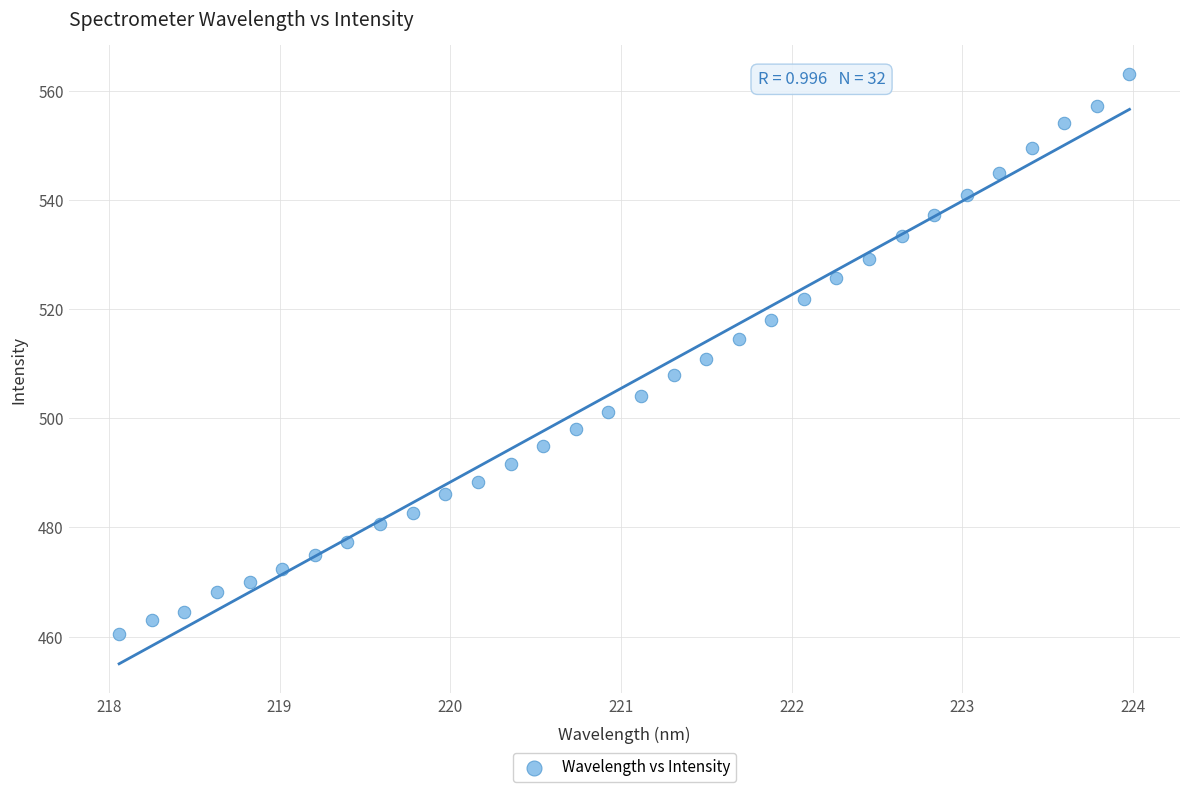

What is the range of X values (max minus min)?

5.9